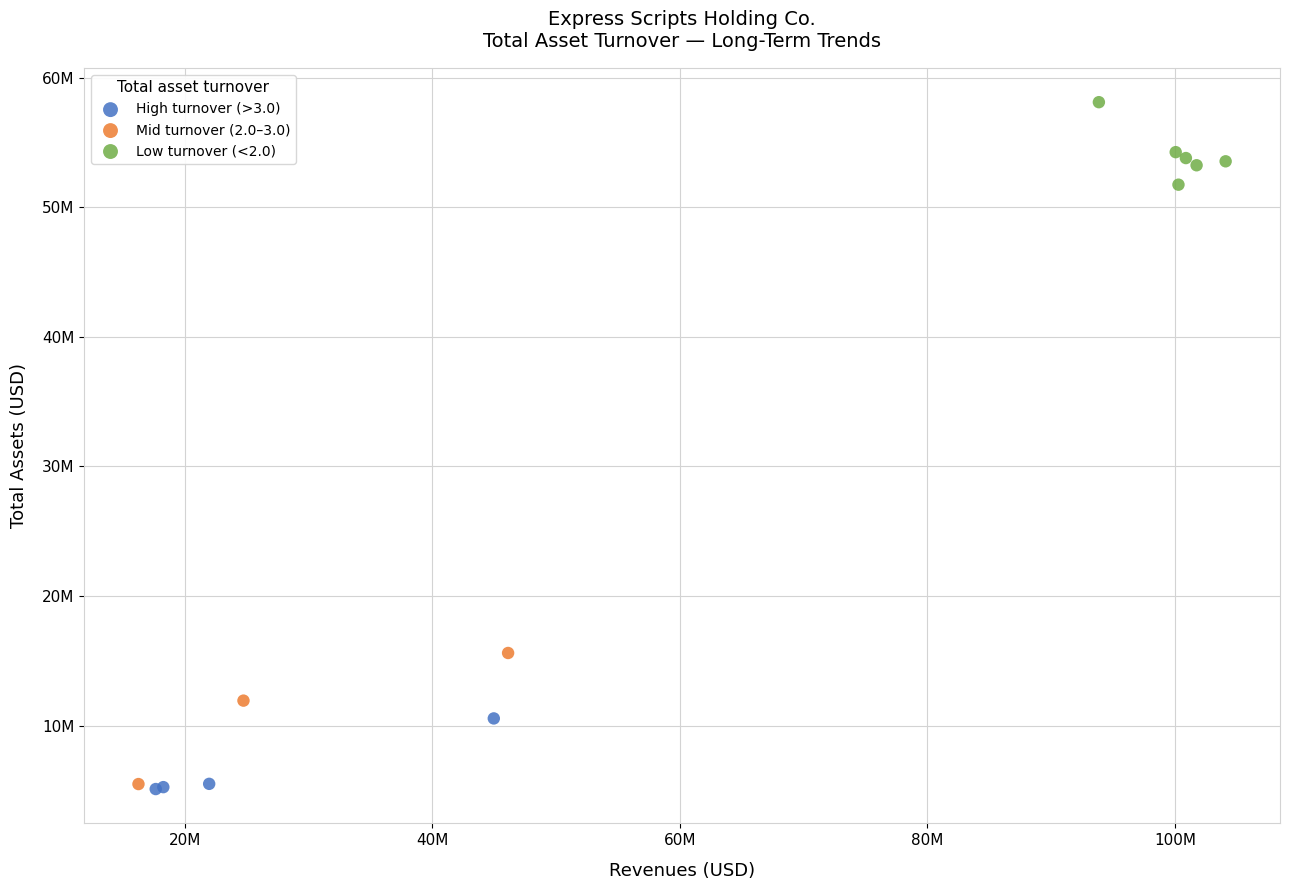

Which series reaches the maximum Y coordinate?

Low turnover (<2.0)